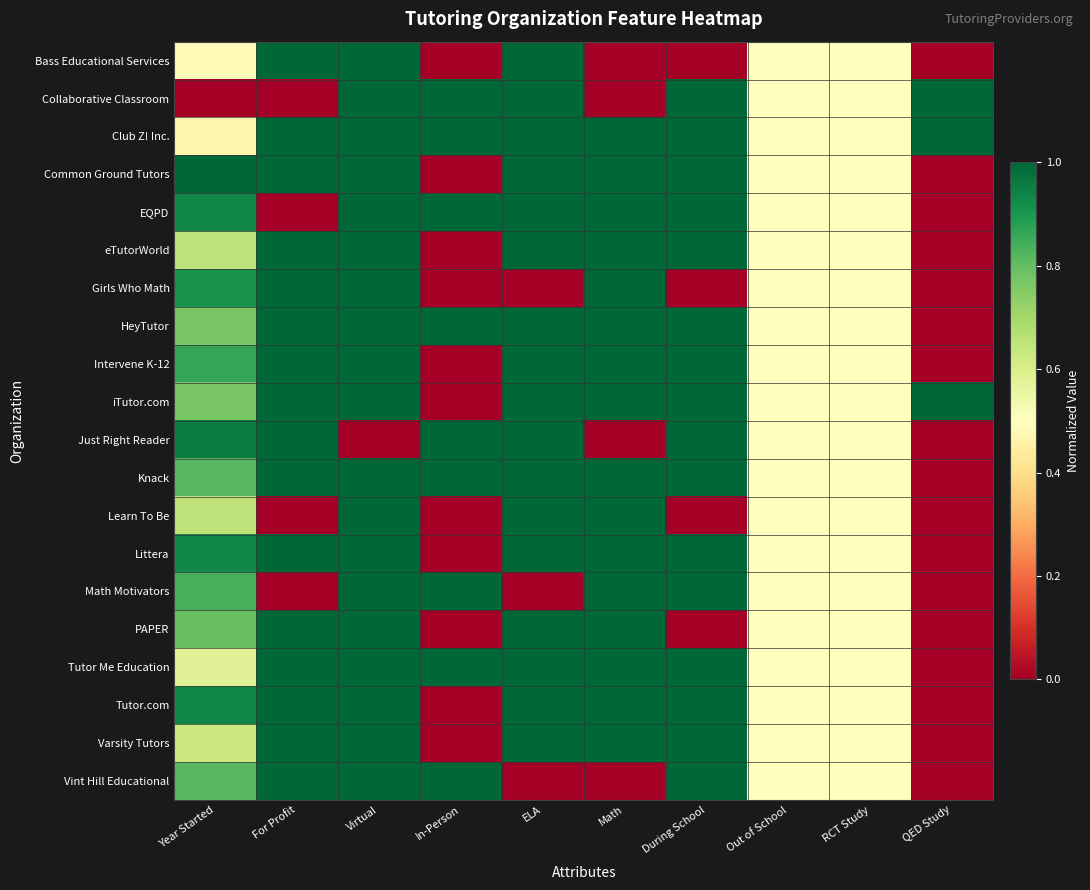

Reading left to right, list all the values displayed in this chart.

Bass Educational Services: Year Started=0.5	For Profit=1.0	Virtual=1.0	In-Person=0.0	ELA=1.0	Math=0.0	During School=0.0	Out of School=0.5	RCT Study=0.5	QED Study=0.0
Collaborative Classroom: Year Started=0.0	For Profit=0.0	Virtual=1.0	In-Person=1.0	ELA=1.0	Math=0.0	During School=1.0	Out of School=0.5	RCT Study=0.5	QED Study=1.0
Club Z! Inc.: Year Started=0.5	For Profit=1.0	Virtual=1.0	In-Person=1.0	ELA=1.0	Math=1.0	During School=1.0	Out of School=0.5	RCT Study=0.5	QED Study=1.0
Common Ground Tutors: Year Started=1.0	For Profit=1.0	Virtual=1.0	In-Person=0.0	ELA=1.0	Math=1.0	During School=1.0	Out of School=0.5	RCT Study=0.5	QED Study=0.0
EQPD: Year Started=0.9	For Profit=0.0	Virtual=1.0	In-Person=1.0	ELA=1.0	Math=1.0	During School=1.0	Out of School=0.5	RCT Study=0.5	QED Study=0.0
eTutorWorld: Year Started=0.7	For Profit=1.0	Virtual=1.0	In-Person=0.0	ELA=1.0	Math=1.0	During School=1.0	Out of School=0.5	RCT Study=0.5	QED Study=0.0
Girls Who Math: Year Started=0.9	For Profit=1.0	Virtual=1.0	In-Person=0.0	ELA=0.0	Math=1.0	During School=0.0	Out of School=0.5	RCT Study=0.5	QED Study=0.0
HeyTutor: Year Started=0.8	For Profit=1.0	Virtual=1.0	In-Person=1.0	ELA=1.0	Math=1.0	During School=1.0	Out of School=0.5	RCT Study=0.5	QED Study=0.0
Intervene K-12: Year Started=0.9	For Profit=1.0	Virtual=1.0	In-Person=0.0	ELA=1.0	Math=1.0	During School=1.0	Out of School=0.5	RCT Study=0.5	QED Study=0.0
iTutor.com: Year Started=0.8	For Profit=1.0	Virtual=1.0	In-Person=0.0	ELA=1.0	Math=1.0	During School=1.0	Out of School=0.5	RCT Study=0.5	QED Study=1.0
Just Right Reader: Year Started=1.0	For Profit=1.0	Virtual=0.0	In-Person=1.0	ELA=1.0	Math=0.0	During School=1.0	Out of School=0.5	RCT Study=0.5	QED Study=0.0
Knack: Year Started=0.8	For Profit=1.0	Virtual=1.0	In-Person=1.0	ELA=1.0	Math=1.0	During School=1.0	Out of School=0.5	RCT Study=0.5	QED Study=0.0
Learn To Be: Year Started=0.7	For Profit=0.0	Virtual=1.0	In-Person=0.0	ELA=1.0	Math=1.0	During School=0.0	Out of School=0.5	RCT Study=0.5	QED Study=0.0
Littera: Year Started=0.9	For Profit=1.0	Virtual=1.0	In-Person=0.0	ELA=1.0	Math=1.0	During School=1.0	Out of School=0.5	RCT Study=0.5	QED Study=0.0
Math Motivators: Year Started=0.8	For Profit=0.0	Virtual=1.0	In-Person=1.0	ELA=0.0	Math=1.0	During School=1.0	Out of School=0.5	RCT Study=0.5	QED Study=0.0
PAPER: Year Started=0.8	For Profit=1.0	Virtual=1.0	In-Person=0.0	ELA=1.0	Math=1.0	During School=0.0	Out of School=0.5	RCT Study=0.5	QED Study=0.0
Tutor Me Education: Year Started=0.6	For Profit=1.0	Virtual=1.0	In-Person=1.0	ELA=1.0	Math=1.0	During School=1.0	Out of School=0.5	RCT Study=0.5	QED Study=0.0
Tutor.com: Year Started=0.9	For Profit=1.0	Virtual=1.0	In-Person=0.0	ELA=1.0	Math=1.0	During School=1.0	Out of School=0.5	RCT Study=0.5	QED Study=0.0
Varsity Tutors: Year Started=0.6	For Profit=1.0	Virtual=1.0	In-Person=0.0	ELA=1.0	Math=1.0	During School=1.0	Out of School=0.5	RCT Study=0.5	QED Study=0.0
Vint Hill Educational: Year Started=0.8	For Profit=1.0	Virtual=1.0	In-Person=1.0	ELA=0.0	Math=0.0	During School=1.0	Out of School=0.5	RCT Study=0.5	QED Study=0.0